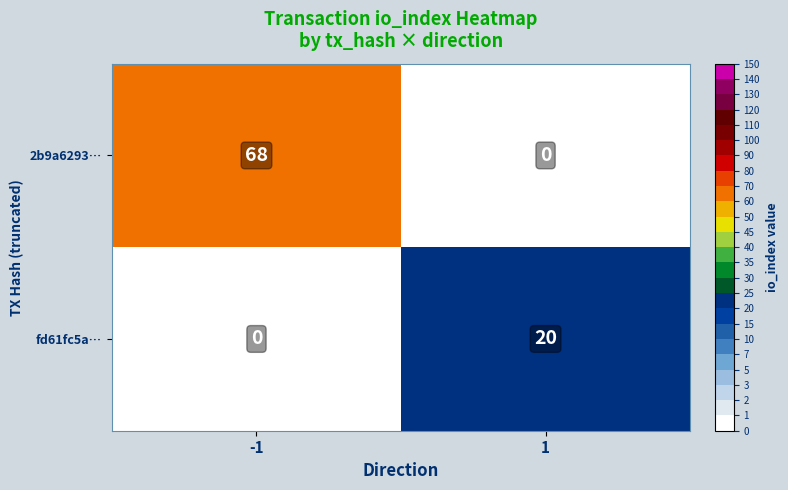

Which series has the largest total across all categories?

2b9a6293…